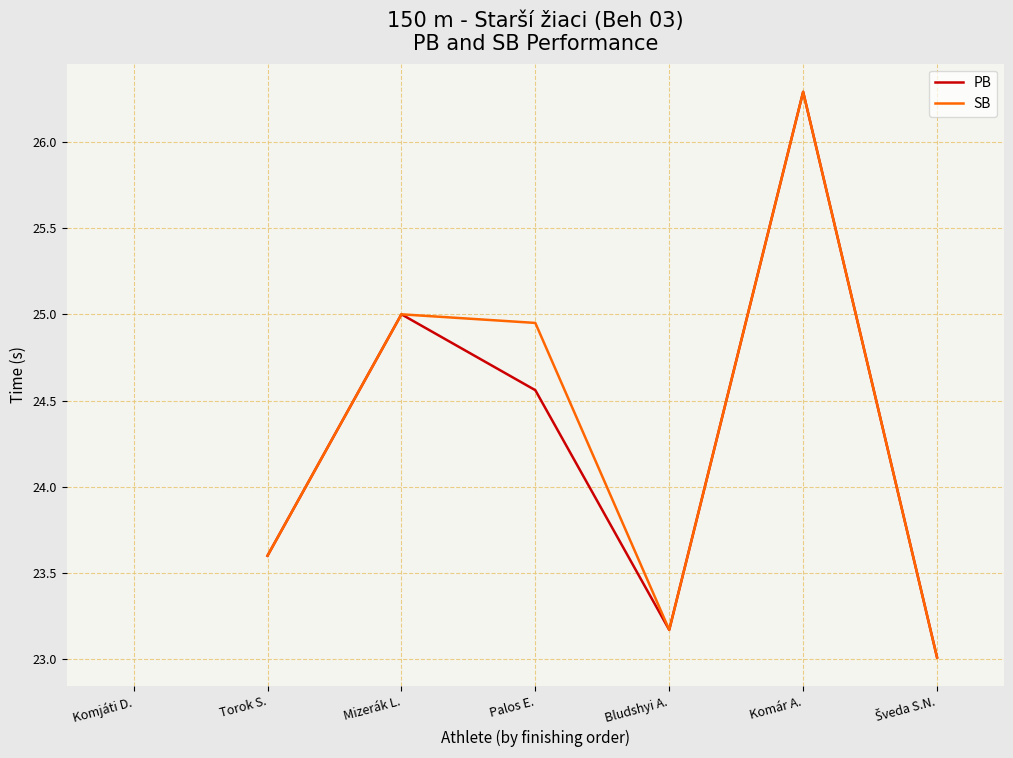

Which series has the largest total across all categories?

SB